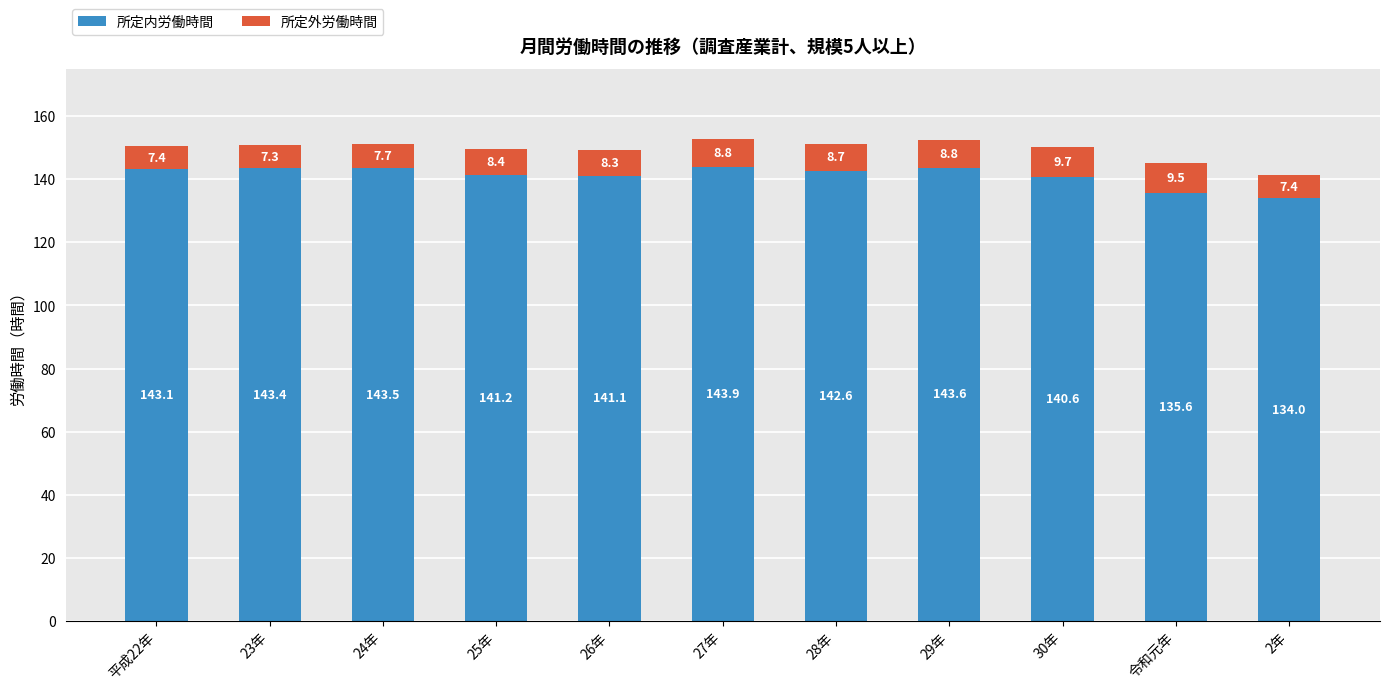

The value of 所定内労働時間 at 令和元年 is 135.6. True or false?

True